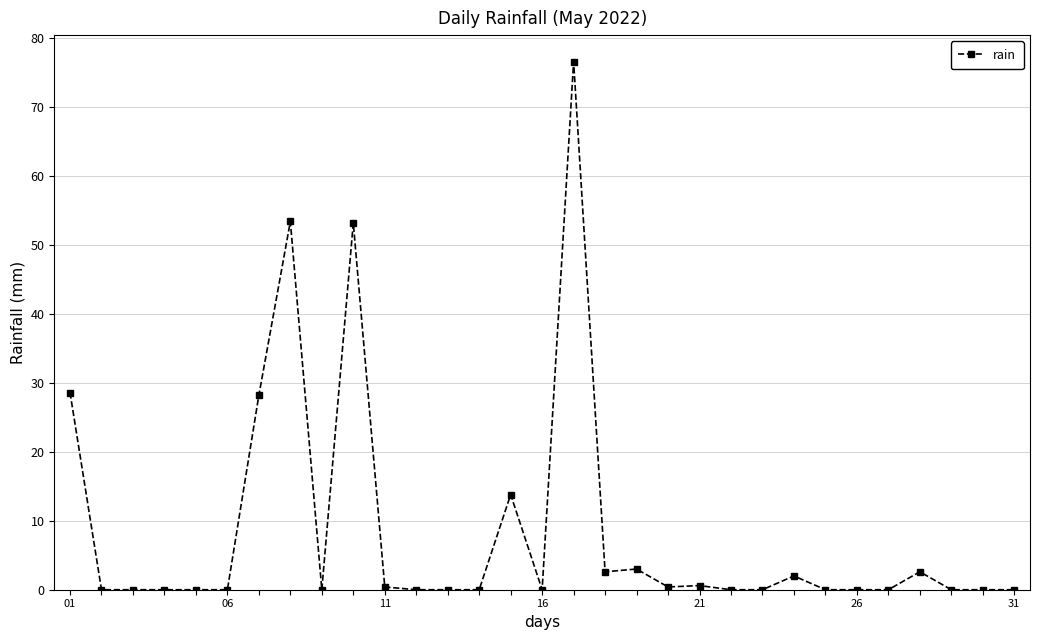

What is the greatest value displayed?

76.6